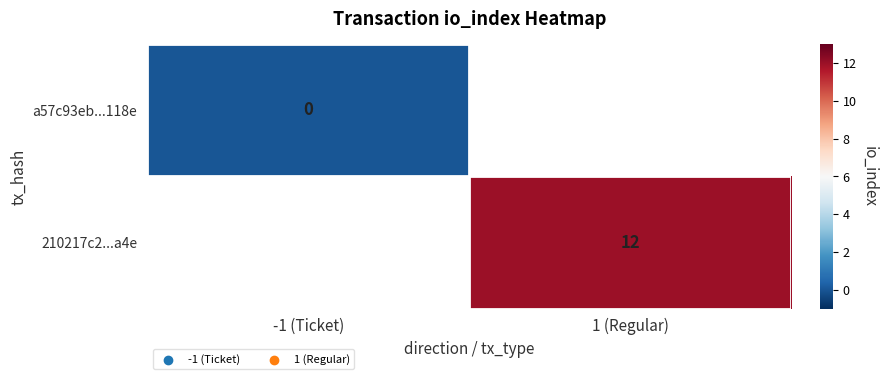

What is the maximum value shown in the chart?

12.0